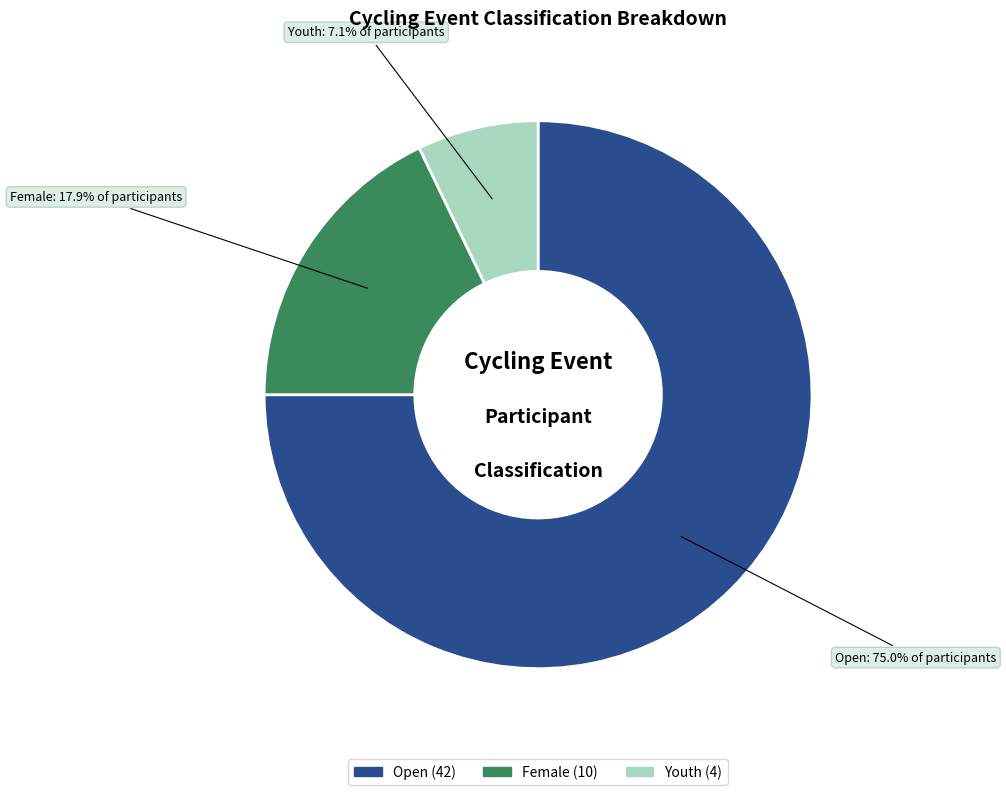

What is the ratio of the value at Youth to the value at Female?

0.4